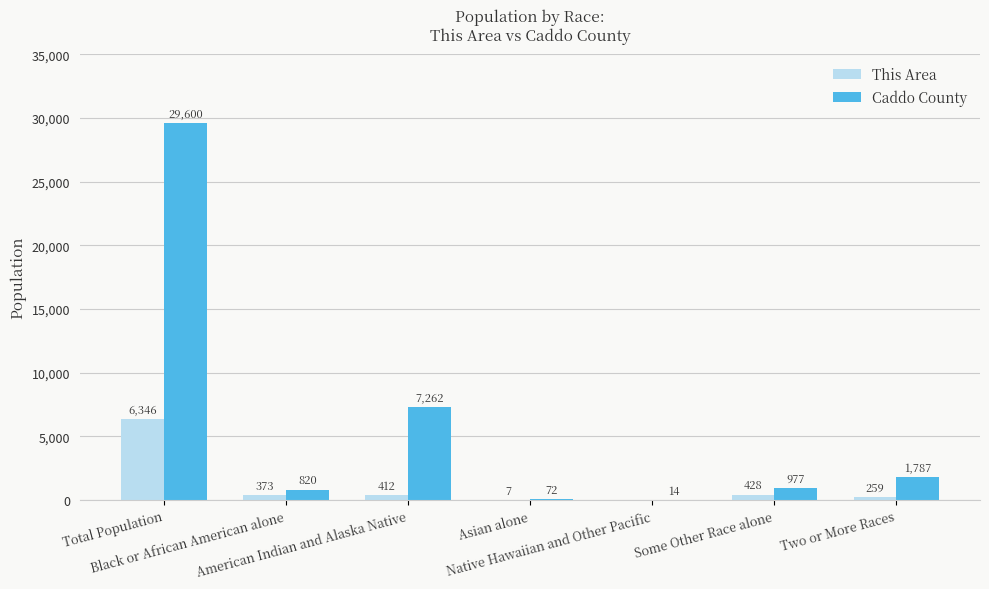

Reading left to right, list all the values displayed in this chart.

This Area: Total Population=6346	Black or African American alone=373	American Indian and Alaska Native=412	Asian alone=7	Native Hawaiian and Other Pacific=0	Some Other Race alone=428	Two or More Races=259
Caddo County: Total Population=29600	Black or African American alone=820	American Indian and Alaska Native=7262	Asian alone=72	Native Hawaiian and Other Pacific=14	Some Other Race alone=977	Two or More Races=1787